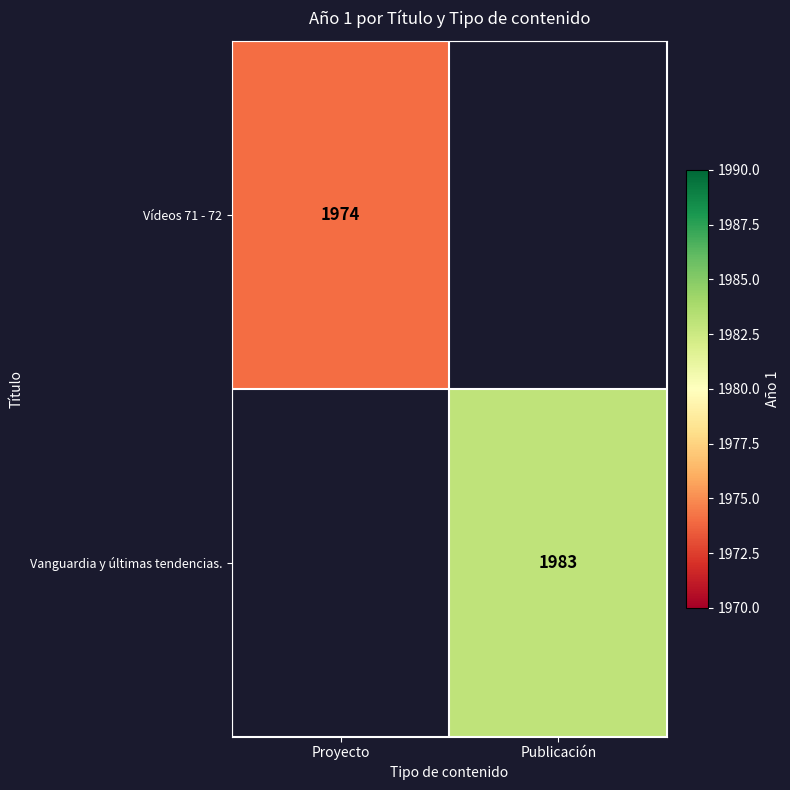

Is it true that Vanguardia y últimas tendencias. equals 2742.9 at Publicación?

False